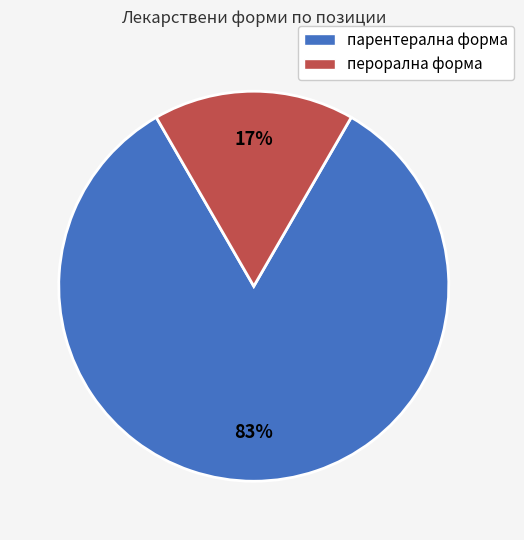

Is there a majority slice in this chart?

Yes